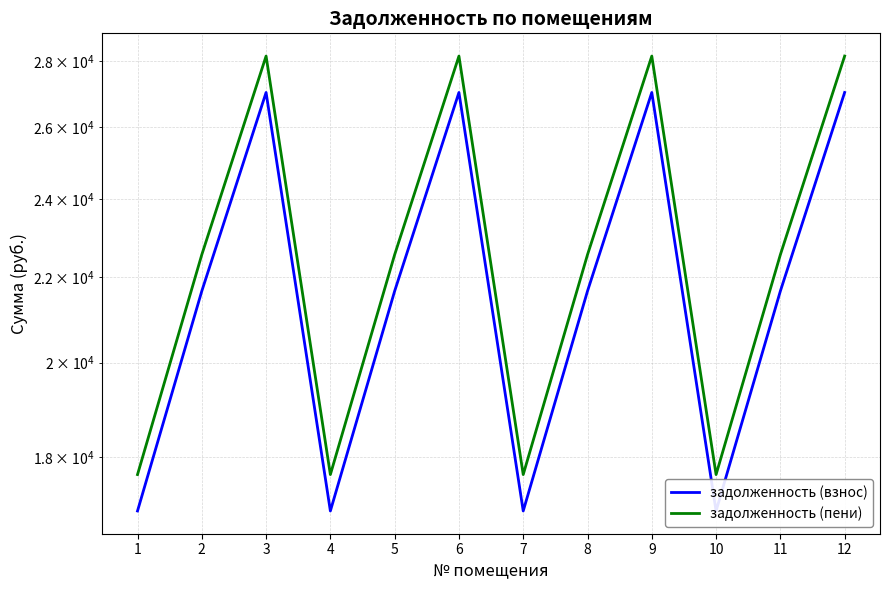

Which category has the highest value across all series?

3